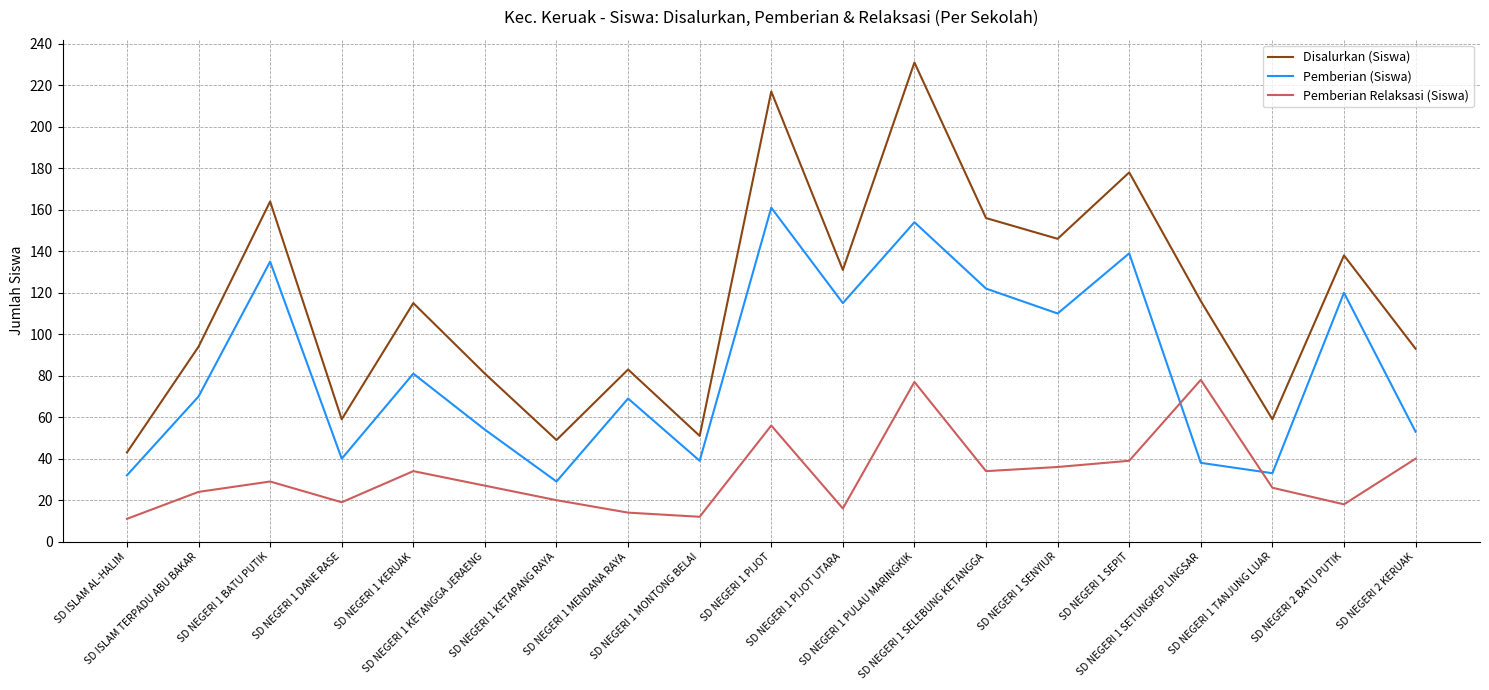

At how many categories does at least one series exceed 111?

10